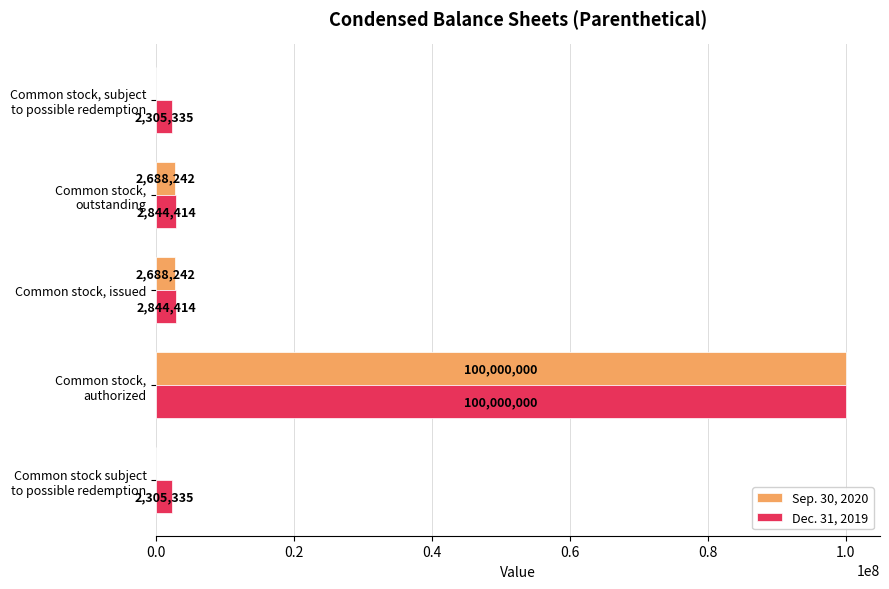

How many data points does each series have?

5